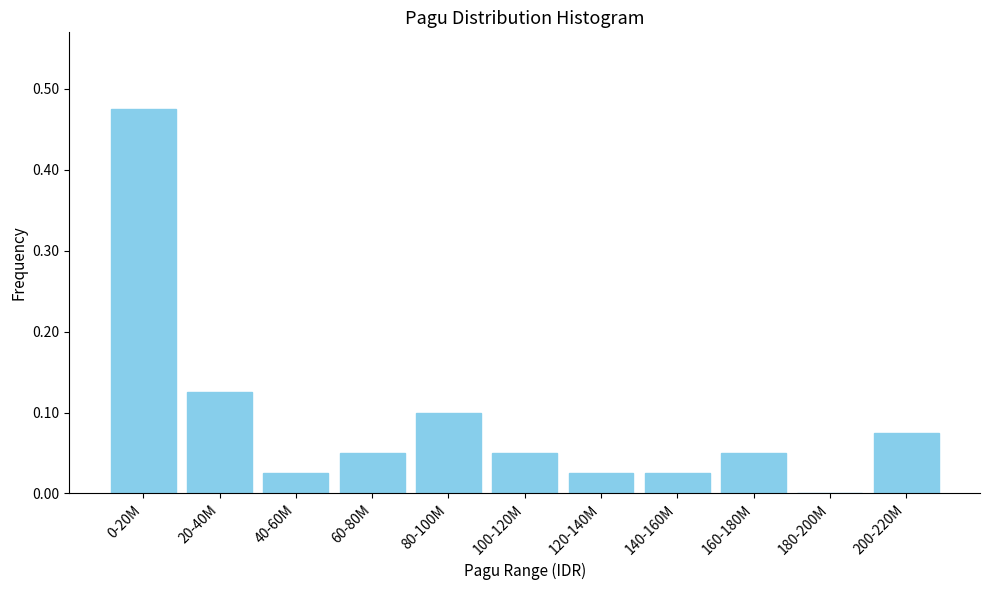

True or false: the data shows 0.0 at 160-180M.

False